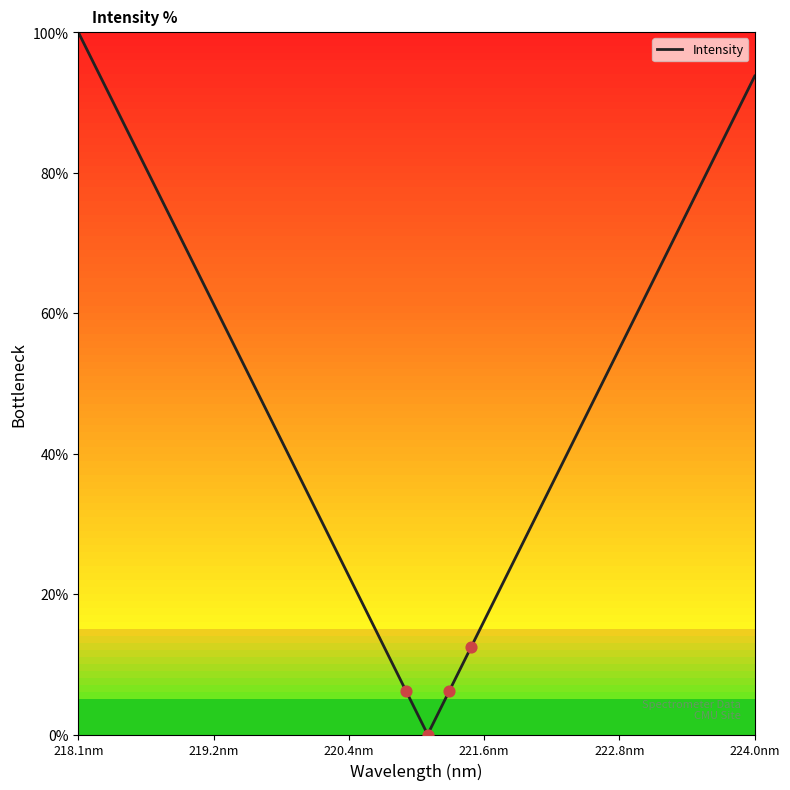

What is the maximum value shown in the chart?

100.0